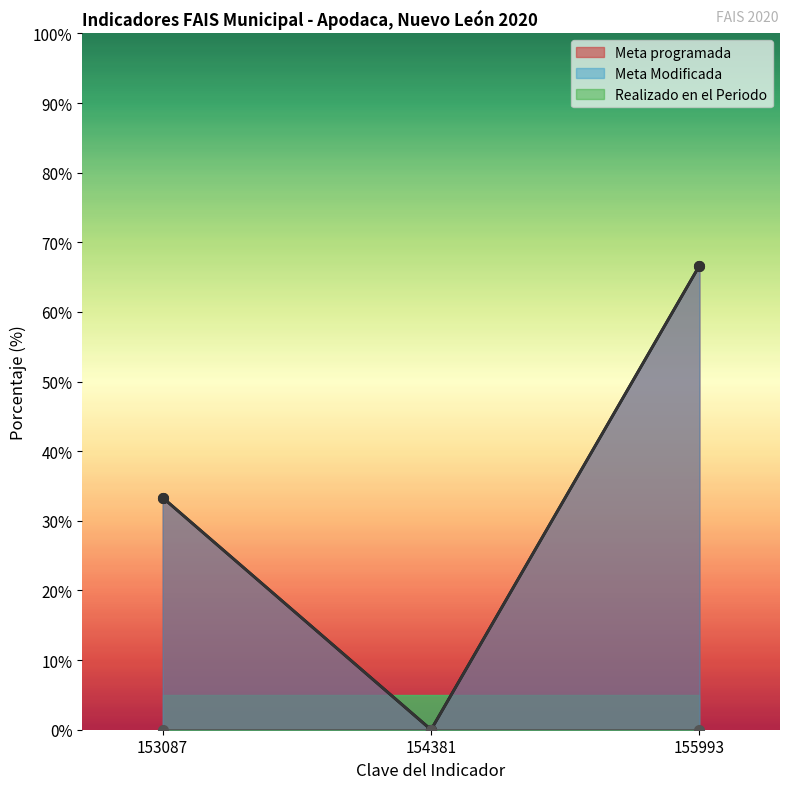

What is the value of the Meta programada point at the 1st from the left?

33.3